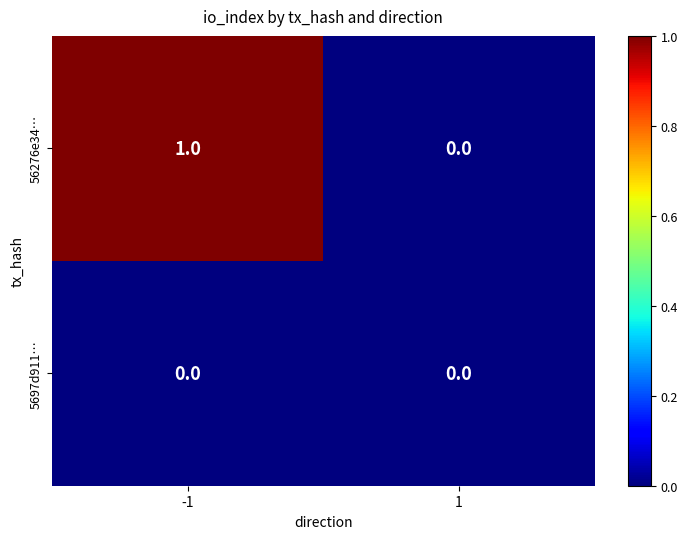

The value of 5697d911… at -1 is 0. True or false?

True